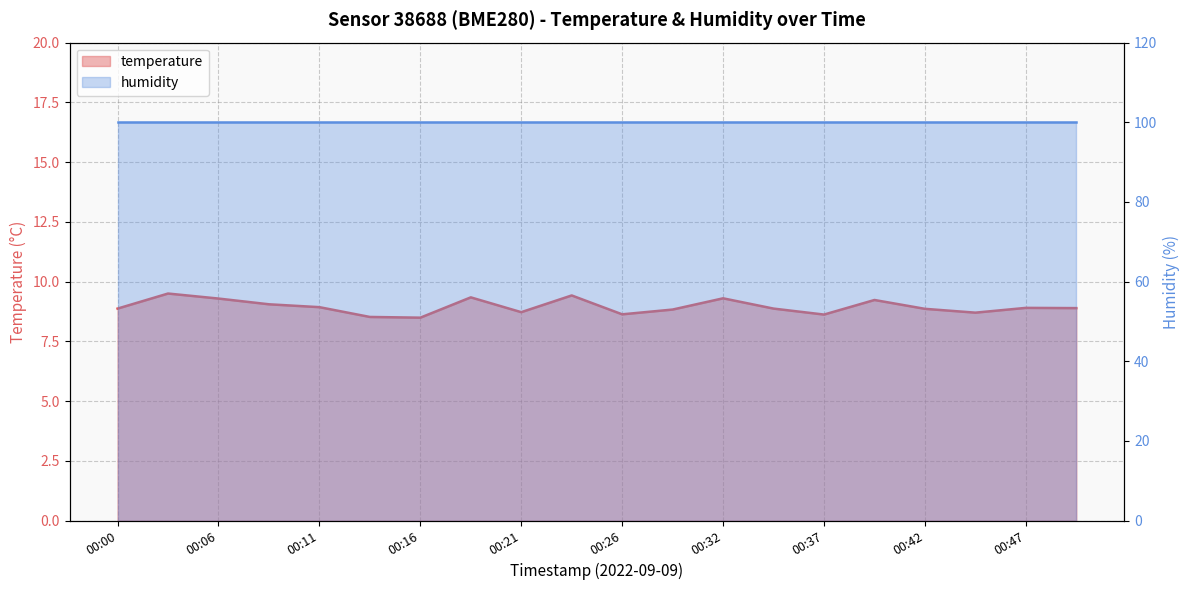

The value at 00:16 is 4.0. True or false?

False